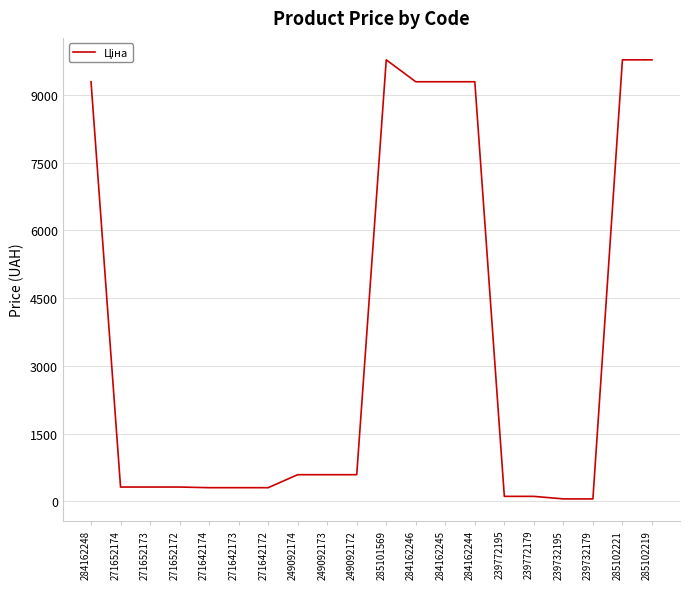

What is the maximum value shown in the chart?

9775.5